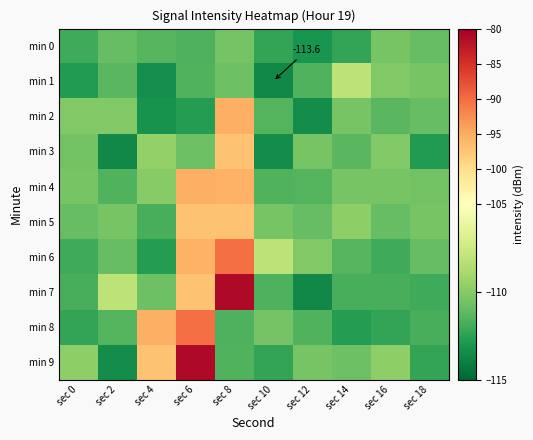

What is the difference between the second highest and minimum values in the min 0 series?

2.6